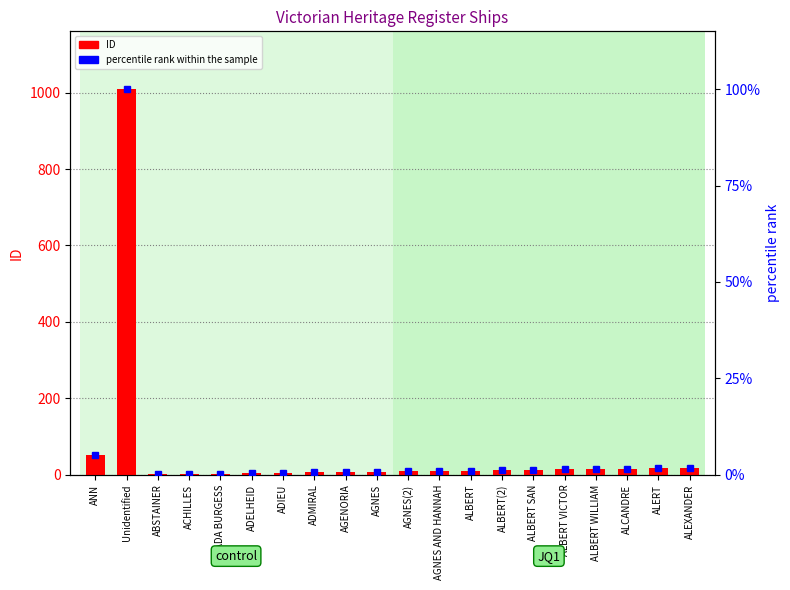

What is the total value across all series at AGNES(2)?

9.9